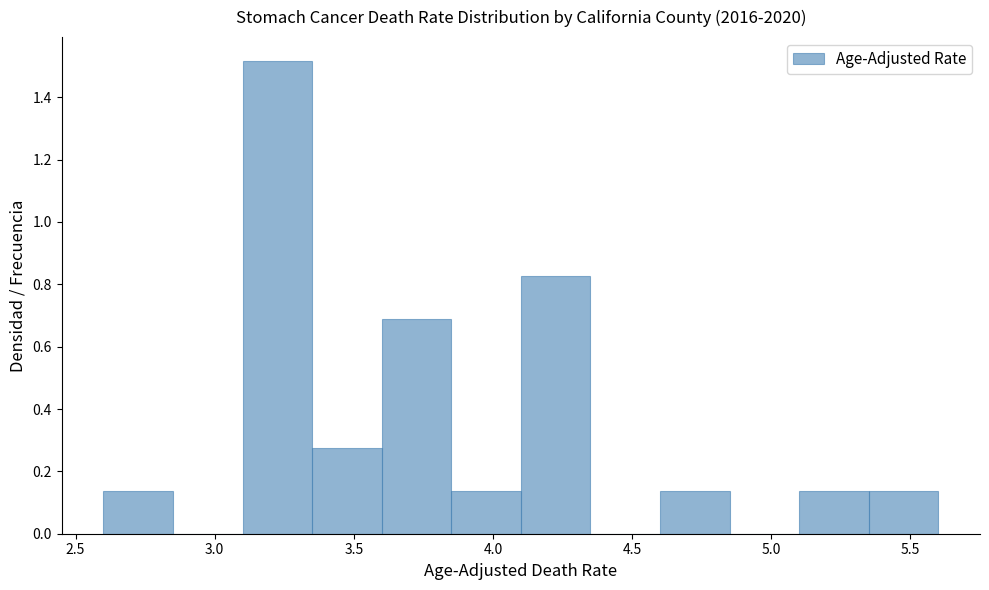

Reading left to right, transcribe this chart: for each bar, give the range it covers on the x-axis and its height. The values are not printed on the chart, so give them approximately, as read against the axis.

2.60 to 2.85: 0.14
2.85 to 3.10: 0
3.10 to 3.35: 1.52
3.35 to 3.60: 0.28
3.60 to 3.85: 0.68
3.85 to 4.10: 0.14
4.10 to 4.35: 0.82
4.35 to 4.60: 0
4.60 to 4.85: 0.14
4.85 to 5.10: 0
5.10 to 5.35: 0.14
5.35 to 5.60: 0.14